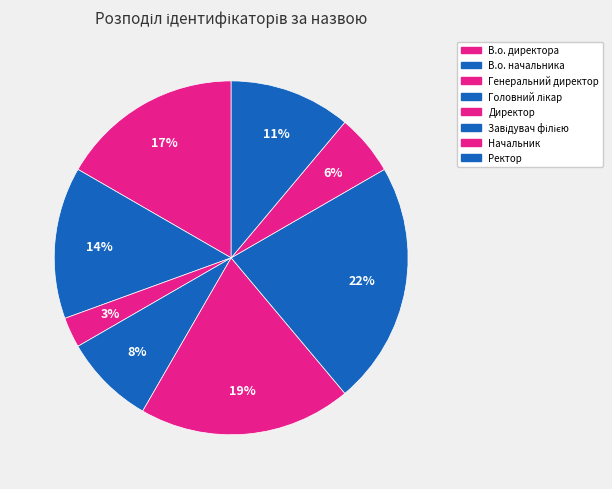

Does any single category account for the majority?

No